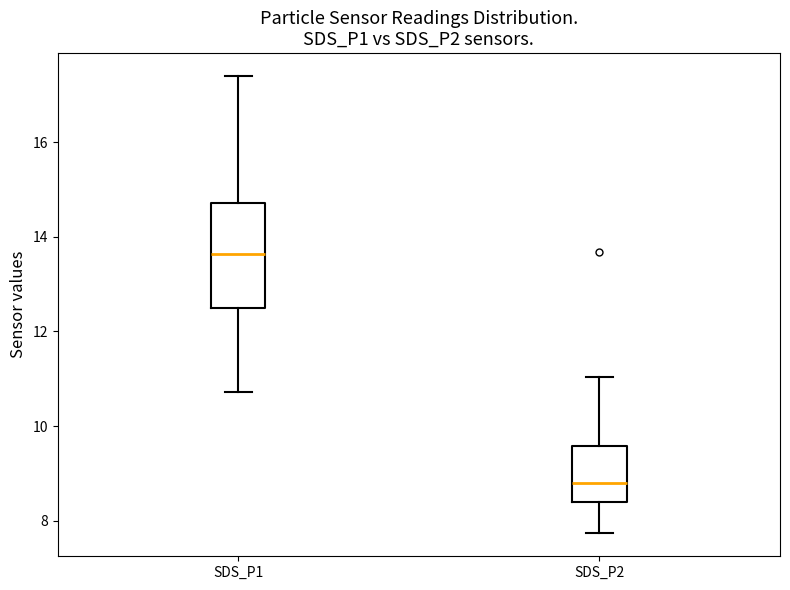

Reading left to right, transcribe this box plot: for each box, give where its median line is, the range the box spans, and where its two whiskers end, as read against the y-axis. The values are not printed on the chart, so give them approximately, as read against the axis.

SDS_P1: median 13.6, box 12.4 to 14.8, whiskers 10.8 to 17.4
SDS_P2: median 8.8, box 8.4 to 9.6, whiskers 7.8 to 11.0